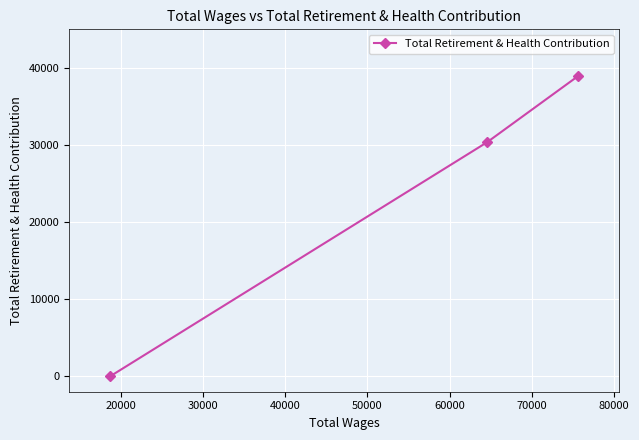

How many values are below 30360?

1